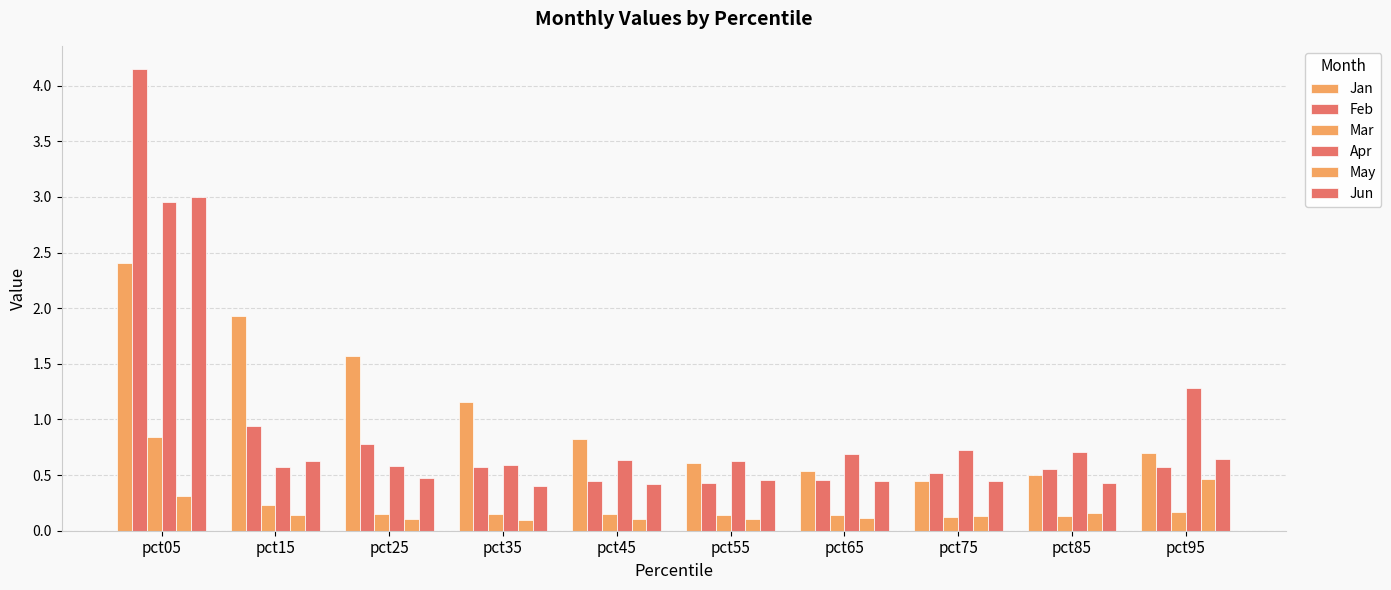

How many bars are there in total?

60